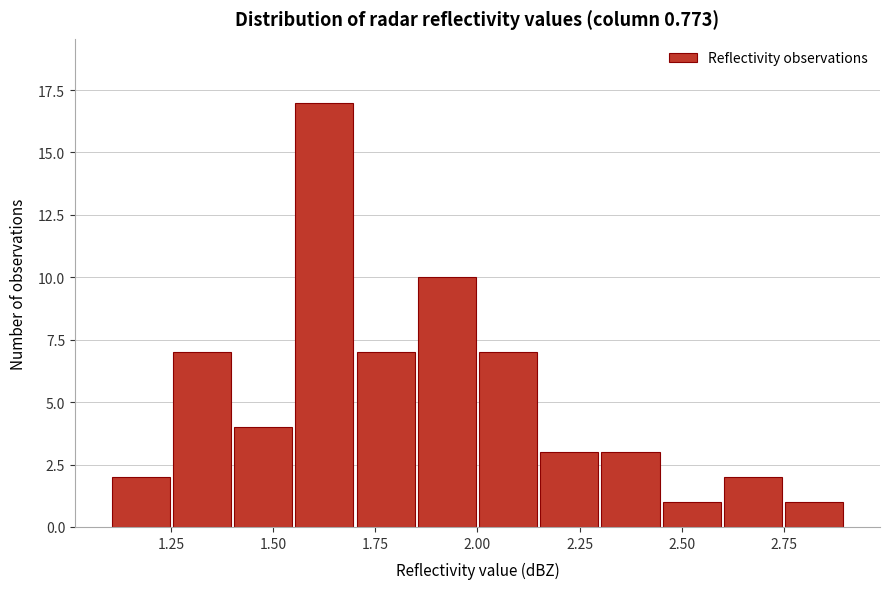

Read against the x-axis, roughly where is the centre of the tallest bar?

1.65